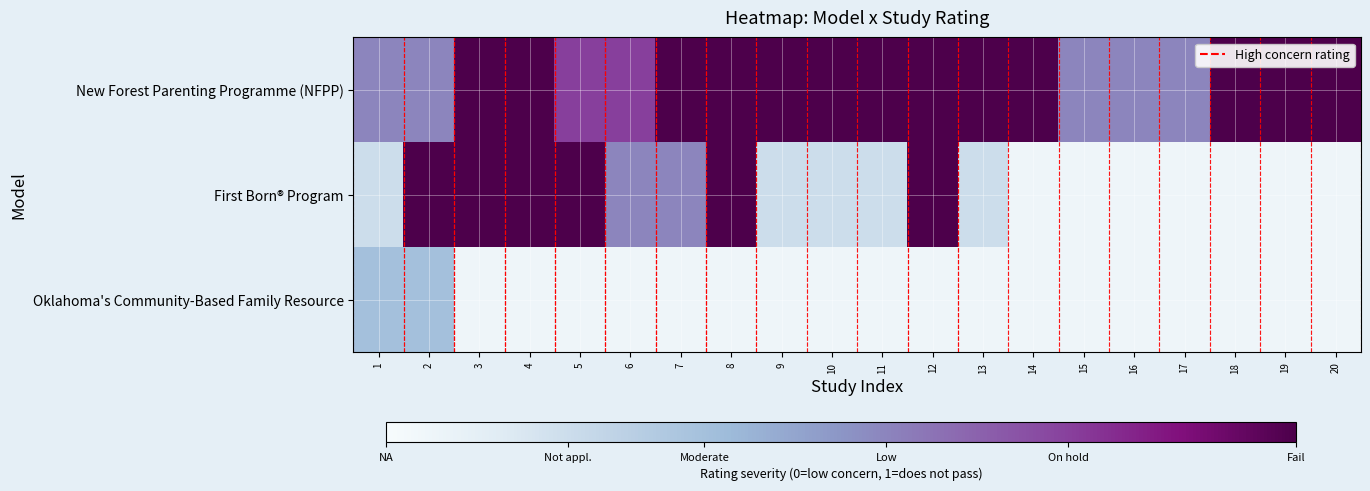

At which category is the sum across all series the highest?

3